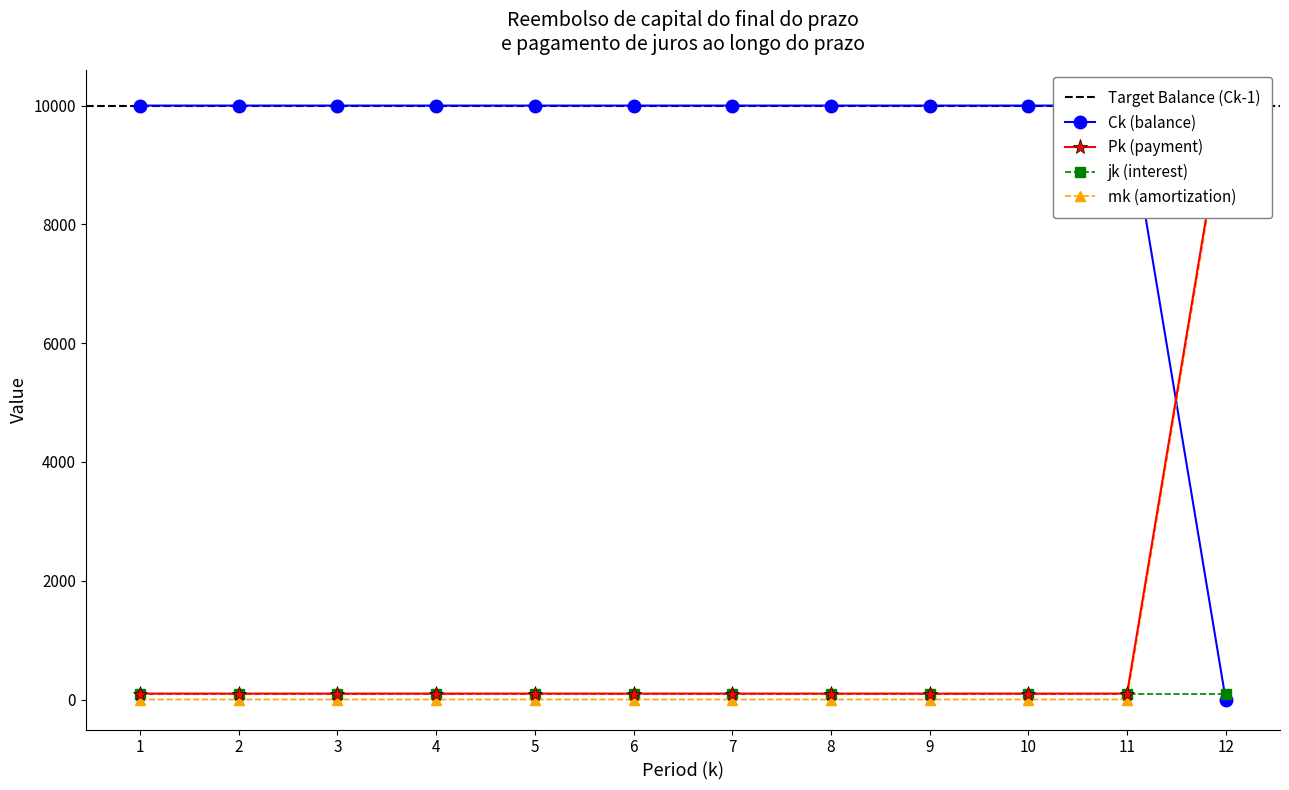

Between 3 and 10, which series saw the biggest shift?

mk (amortization)